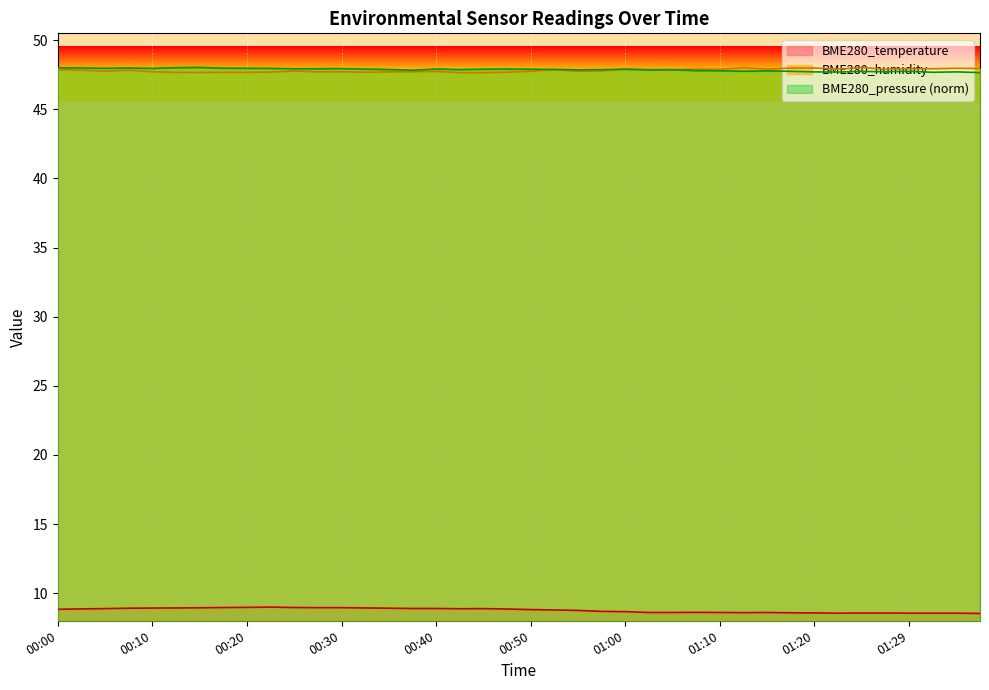

What is the value of the BME280_humidity point at the 21st from the left?

47.8